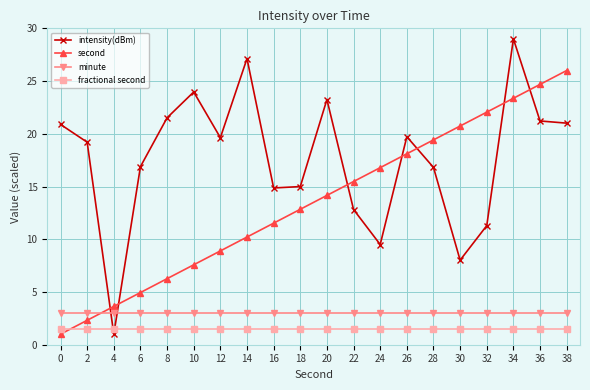

Where do minute and second first cross each other?

2 and 4